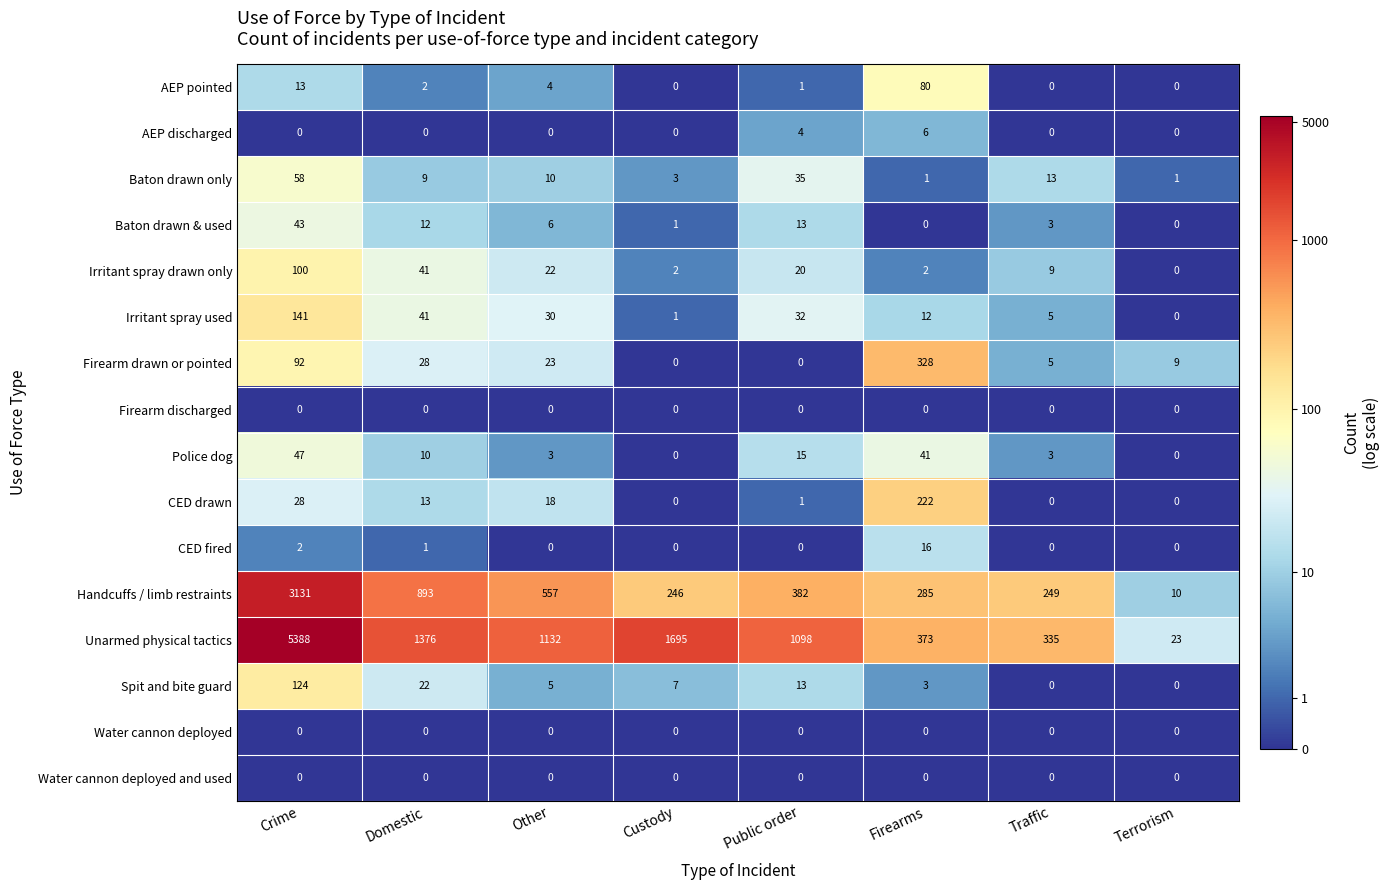

At which label does Irritant spray used first exceed 30?

Crime